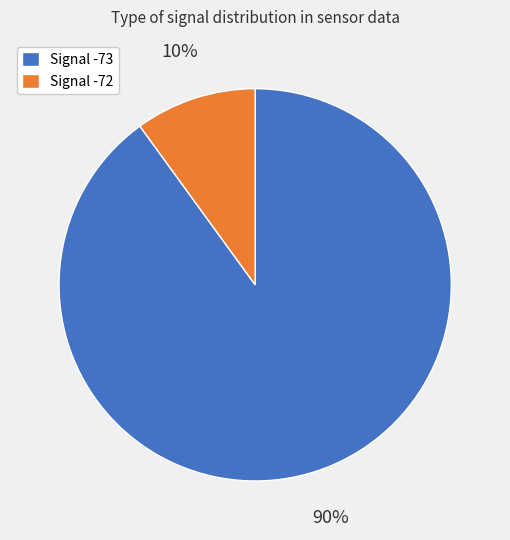

Rank the categories by value from highest to lowest.

Signal -73, Signal -72